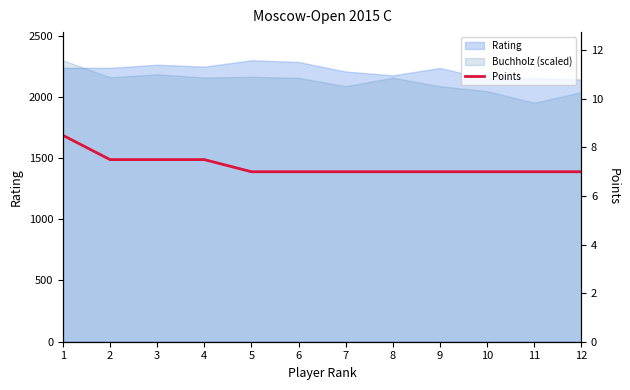

The value at 9 is 7.0. True or false?

True